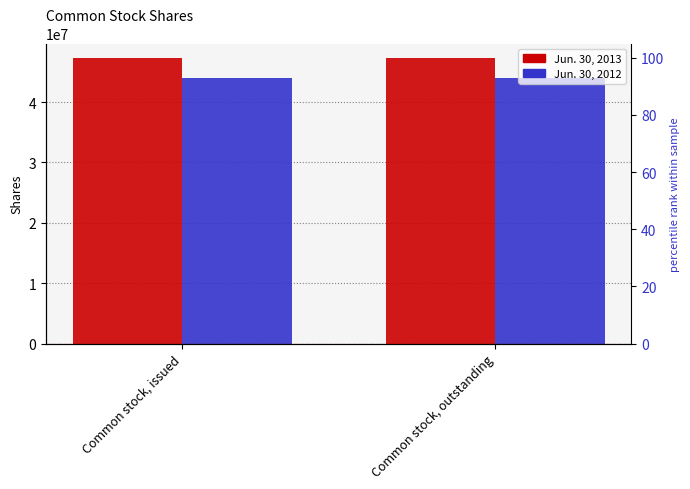

What is the spread (max minus min) of values at Common stock, issued?

3284646